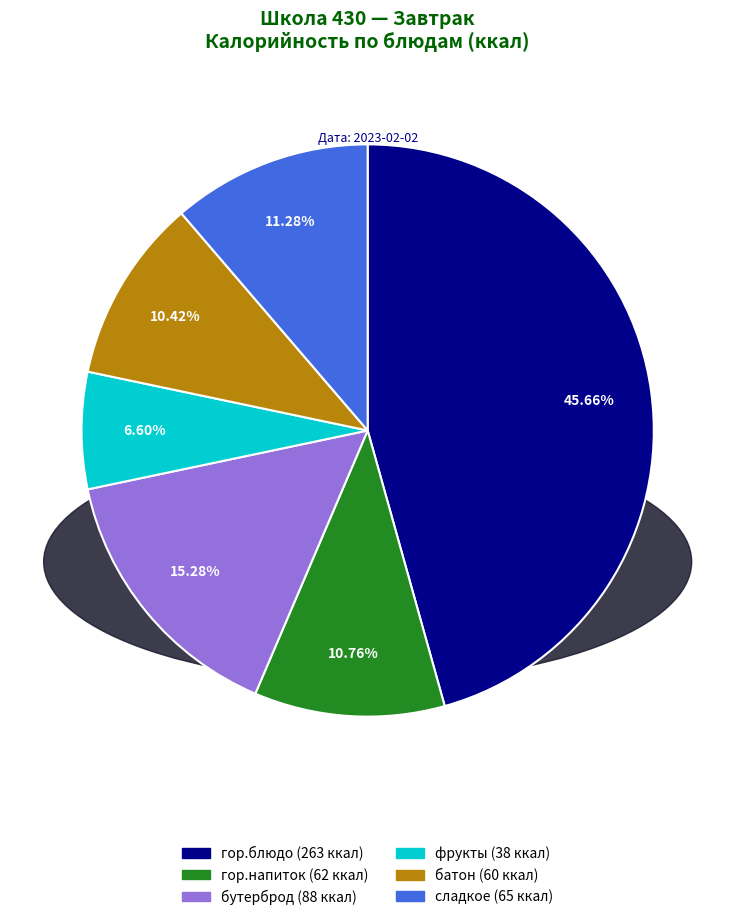

To the nearest percent, what portion does батон represent?

10%